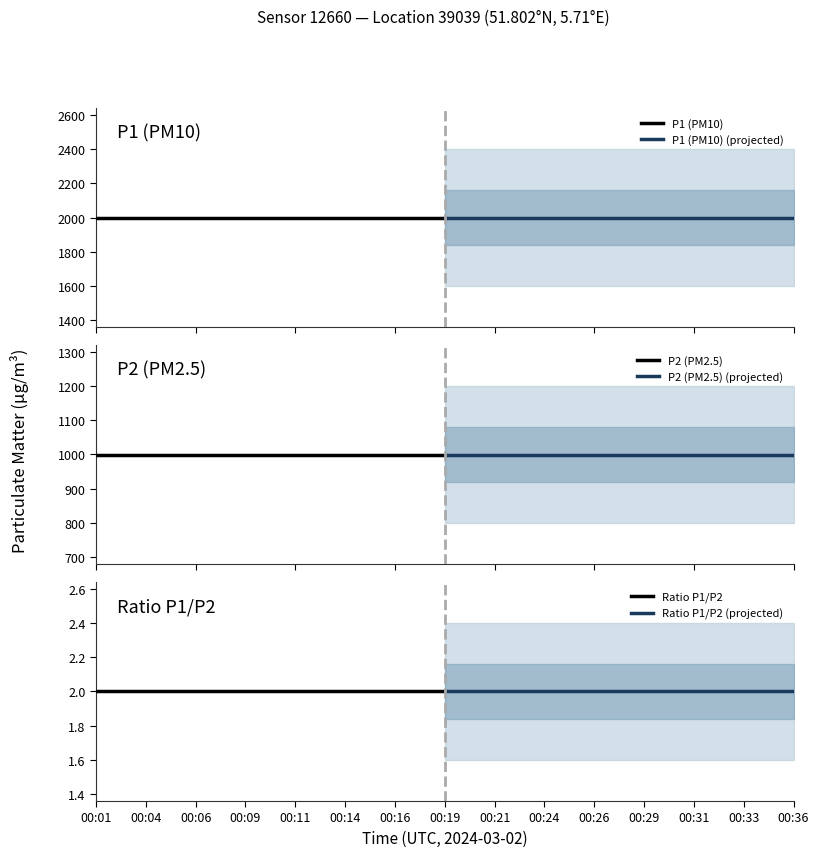

Reading left to right, transcribe all the data shown in this chart.

P1 (PM10): 1999.9	1999.9	1999.9	1999.9	1999.9	1999.9	1999.9	1999.9
P1 (PM10) (projected): 1999.9	1999.9	1999.9	1999.9	1999.9	1999.9	1999.9	1999.9
P2 (PM2.5): 999.9	999.9	999.9	999.9	999.9	999.9	999.9	999.9
P2 (PM2.5) (projected): 999.9	999.9	999.9	999.9	999.9	999.9	999.9	999.9
Ratio P1/P2: 2.0	2.0	2.0	2.0	2.0	2.0	2.0	2.0
Ratio P1/P2 (projected): 2.0	2.0	2.0	2.0	2.0	2.0	2.0	2.0